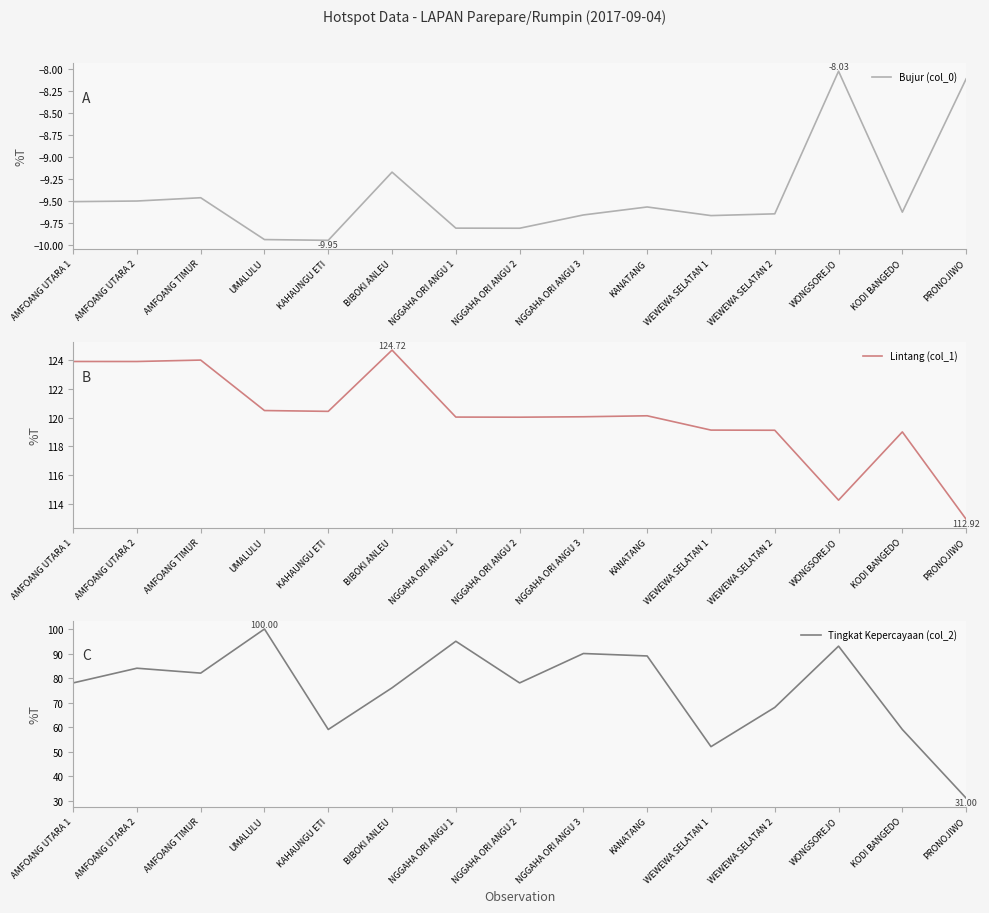

Reading left to right, what are all the values shown in this chart?

Bujur (col_0): -9.5	-9.5	-9.5	-9.9	-9.9	-9.2	-9.8	-9.8	-9.7	-9.6	-9.7	-9.6	-8.0	-9.6	-8.1
Lintang (col_1): 123.9	123.9	124.0	120.5	120.5	124.7	120.1	120.0	120.1	120.1	119.1	119.1	114.3	119.0	112.9
Tingkat Kepercayaan (col_2): 78.0	84.0	82.0	100.0	59.0	76.0	95.0	78.0	90.0	89.0	52.0	68.0	93.0	59.0	31.0